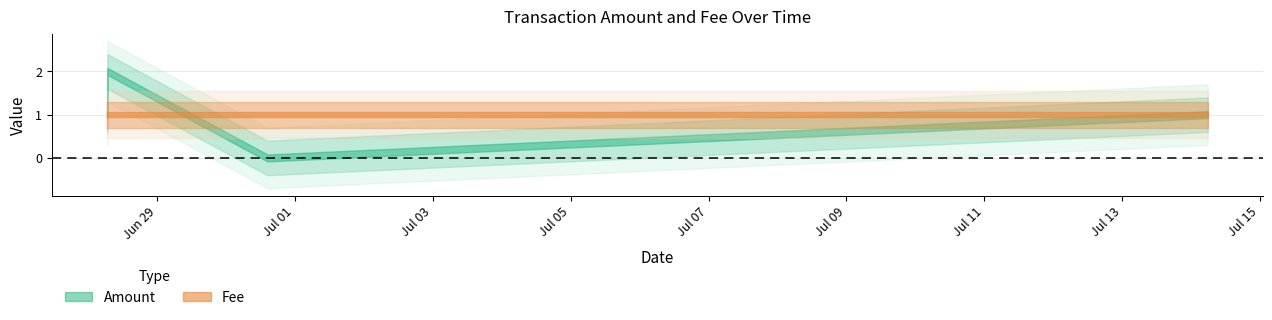

What is the sum of all Amount values?

4